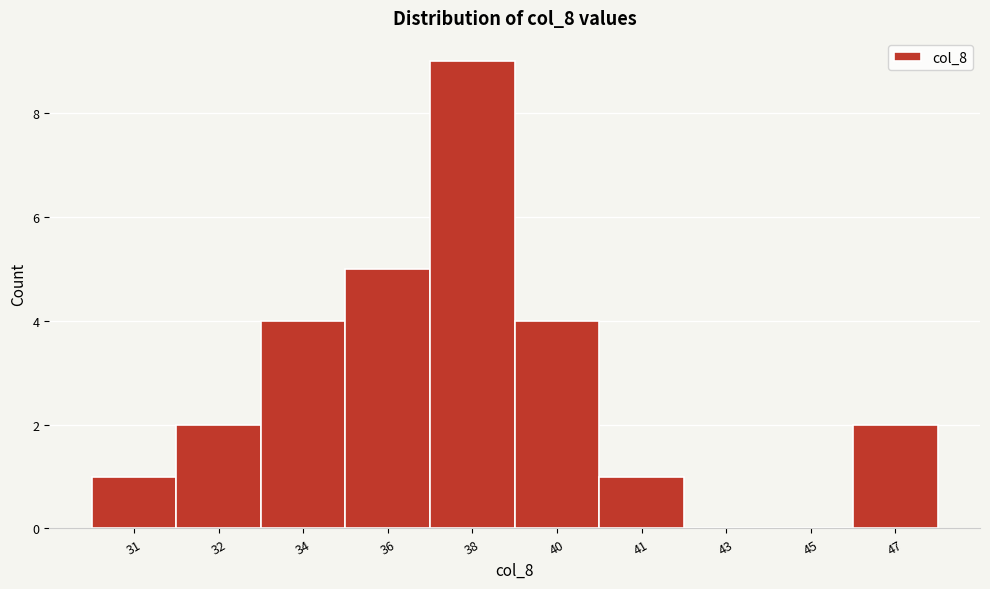

Reading left to right, list all the values displayed in this chart.

31=1	32=2	34=4	36=5	38=9	40=4	41=1	43=0	45=0	47=2